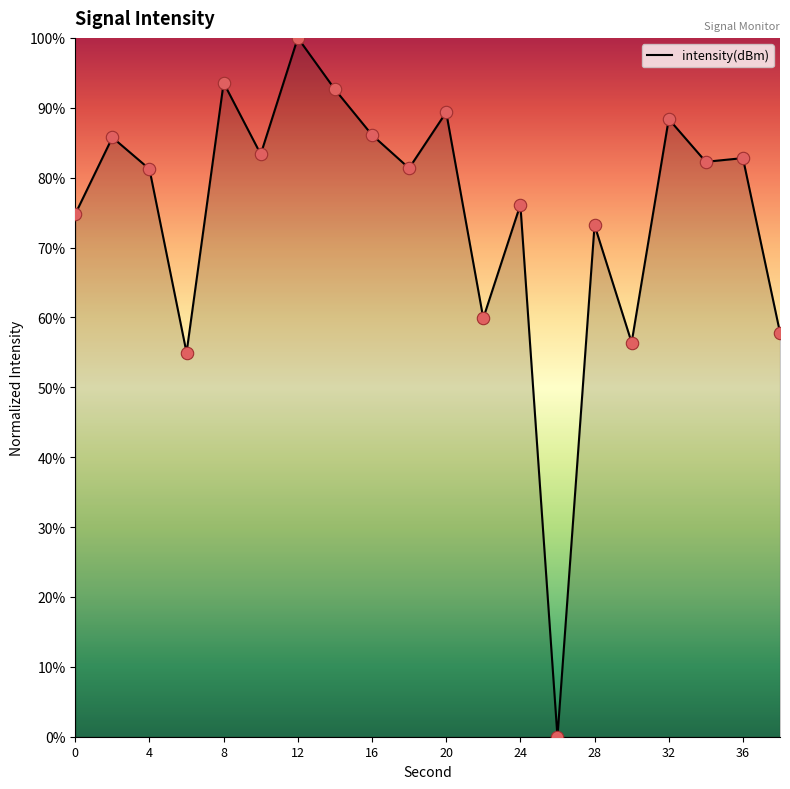

What is the difference between the maximum and minimum values?

100.0